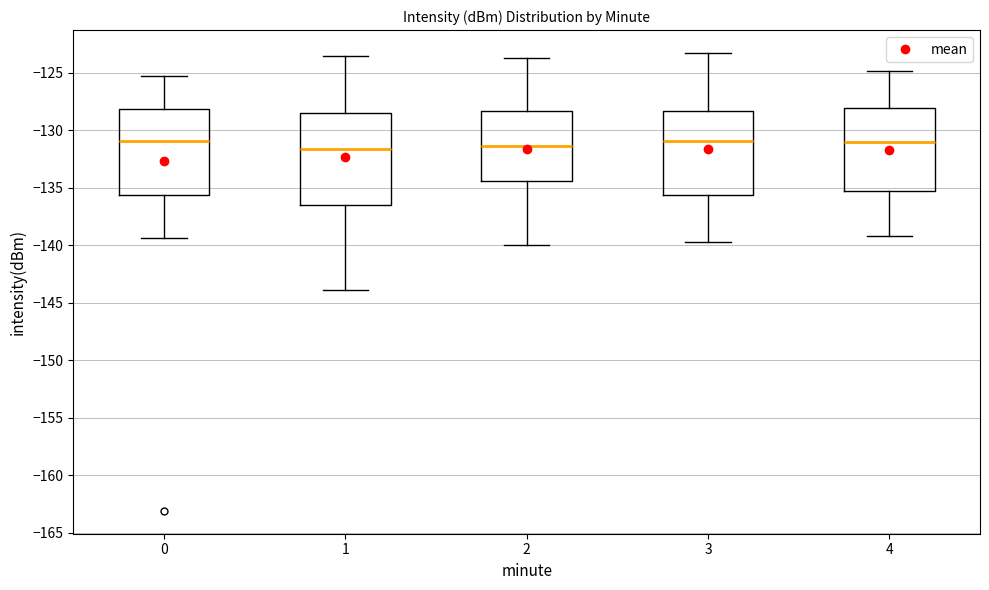

Where is the lower edge of the box at x = 0 on the y-axis? The values are not printed on the chart, so give them approximately, as read against the axis.

-135.5